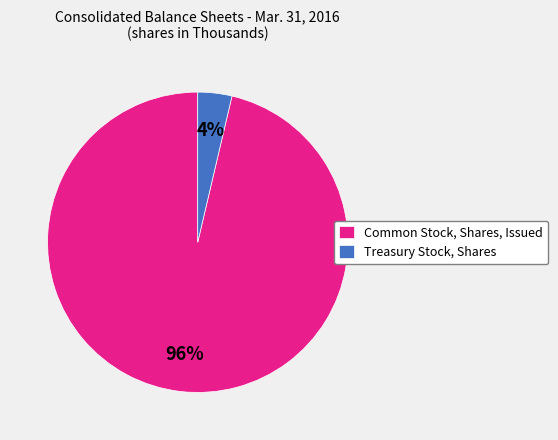

True or false: Treasury Stock, Shares accounts for 4% of the total.

True